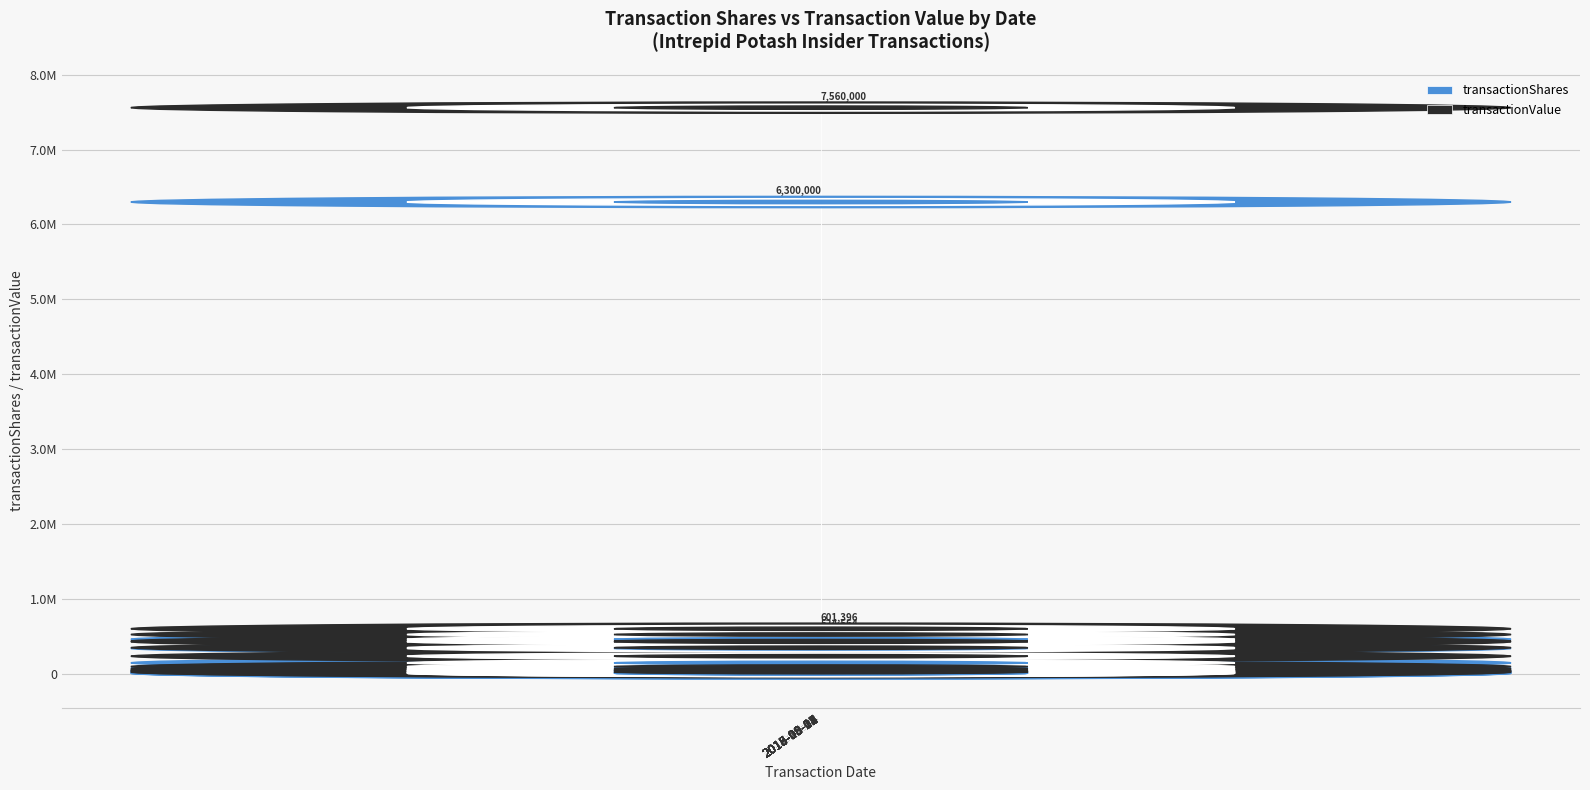

What is the minimum value for transactionShares?

6900